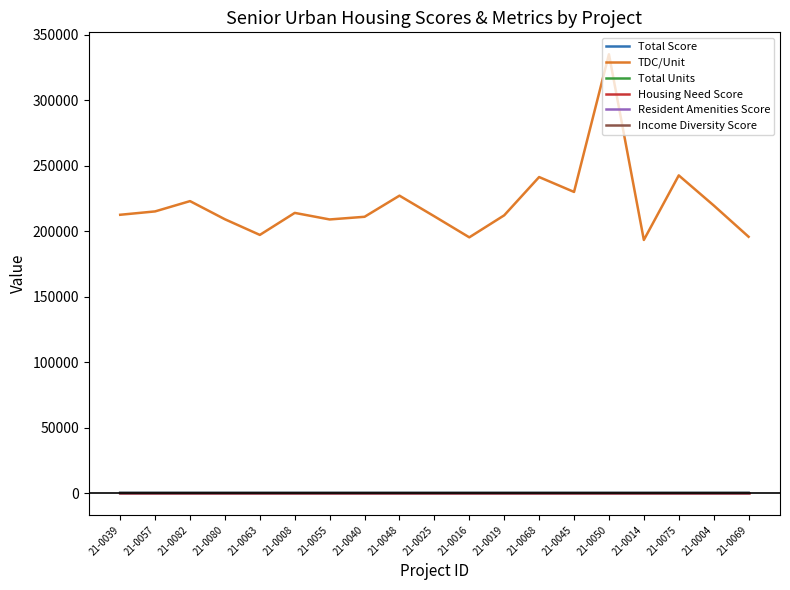

What is the lowest value of the TDC/Unit series?

193370